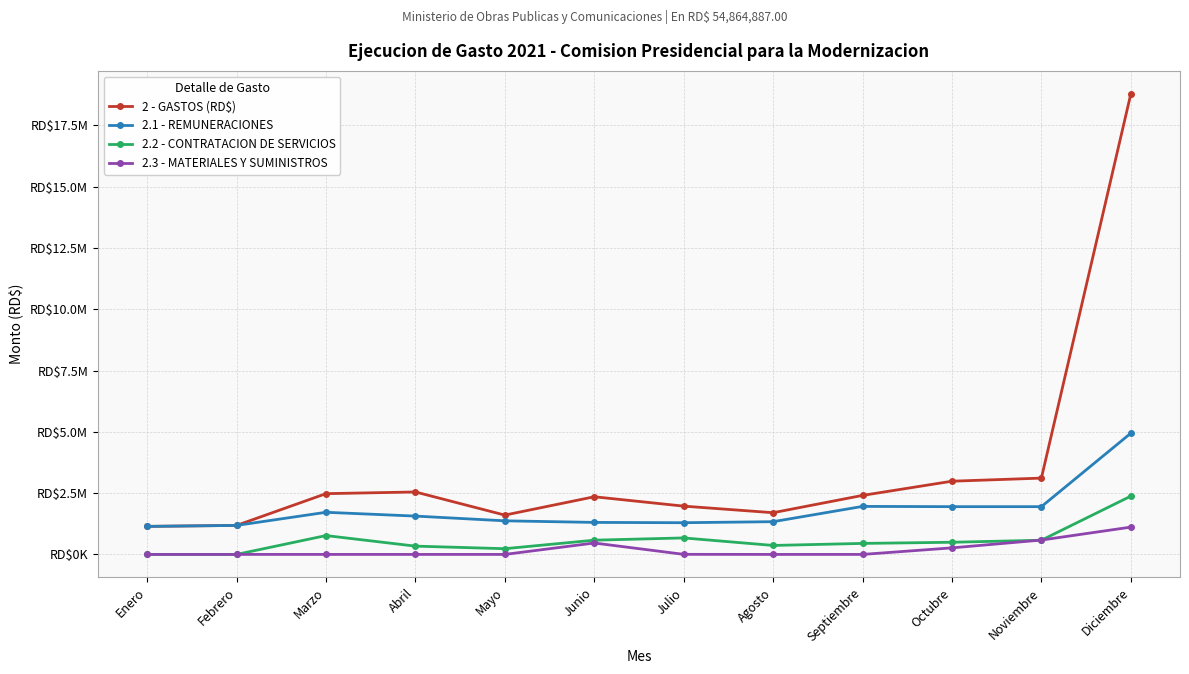

List the labels in order of 2 - GASTOS (RD$) value, smallest first.

Enero, Febrero, Mayo, Agosto, Julio, Junio, Septiembre, Marzo, Abril, Octubre, Noviembre, Diciembre